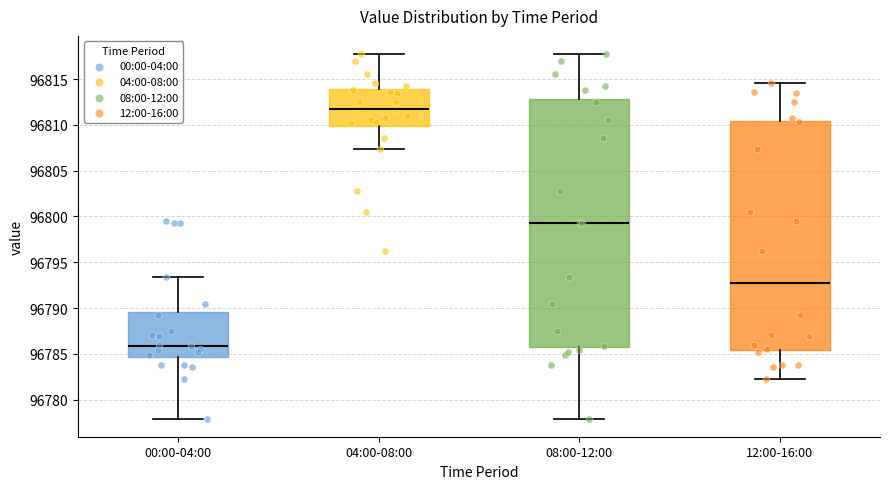

Reading left to right, read every box against the y-axis: the position of its median line, the range the box covers, and the ends of its whiskers. The values are not printed on the chart, so give them approximately, as read against the axis.

00:00-04:00: median 96786.0, box 96784.5 to 96789.5, whiskers 96778.0 to 96793.5
04:00-08:00: median 96811.5, box 96810.0 to 96814.0, whiskers 96807.5 to 96817.5
08:00-12:00: median 96799.5, box 96785.5 to 96813.0, whiskers 96778.0 to 96817.5
12:00-16:00: median 96793.0, box 96785.5 to 96810.5, whiskers 96782.5 to 96814.5